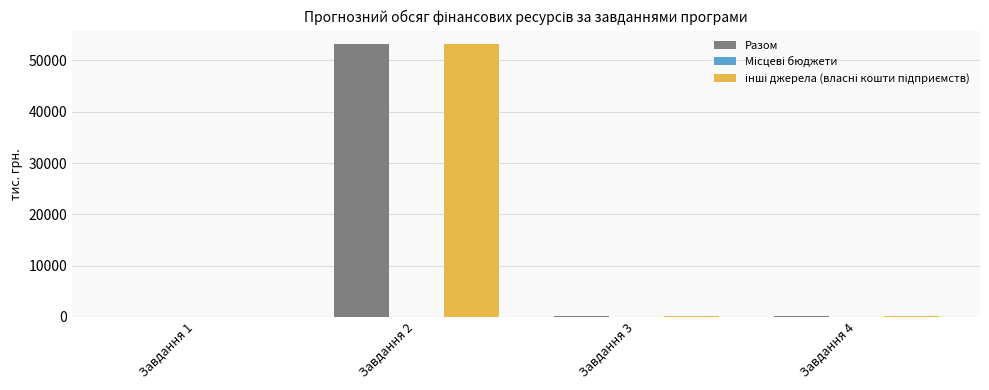

At which category does the chart reach its peak across all series?

Завдання 2